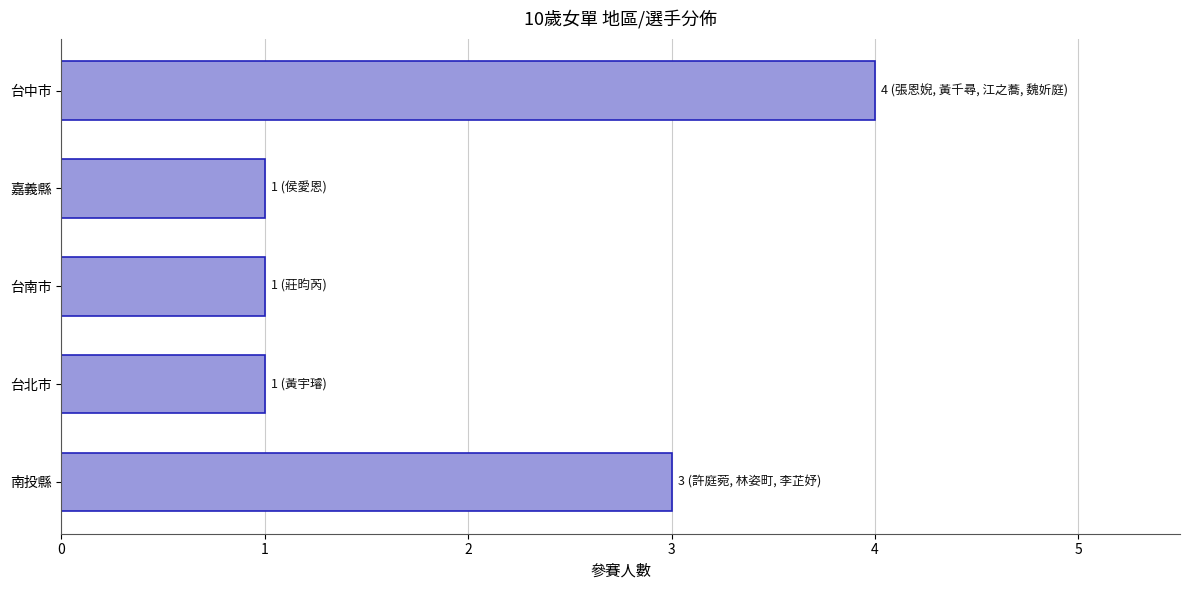

The value at 台中市 is 4. True or false?

True